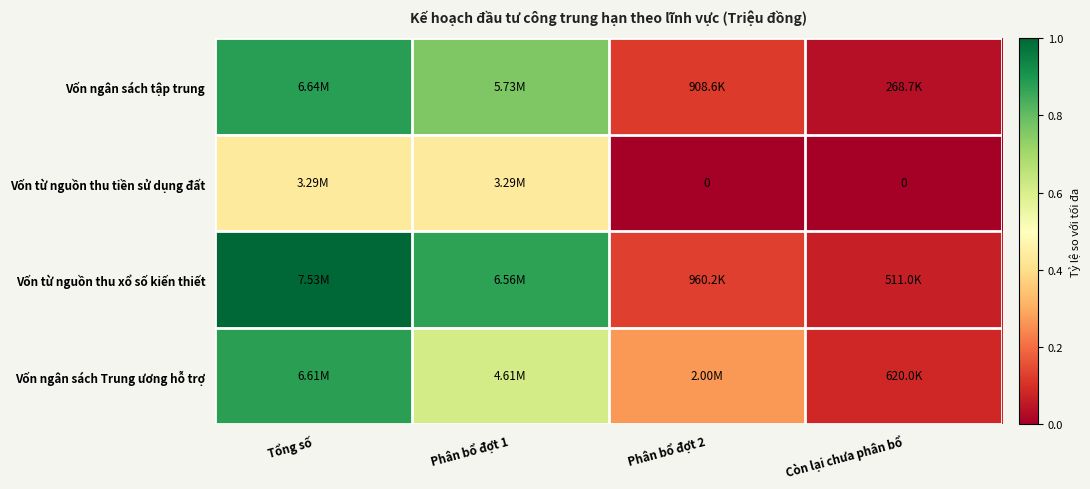

Which category has the highest value across all series?

Tổng số